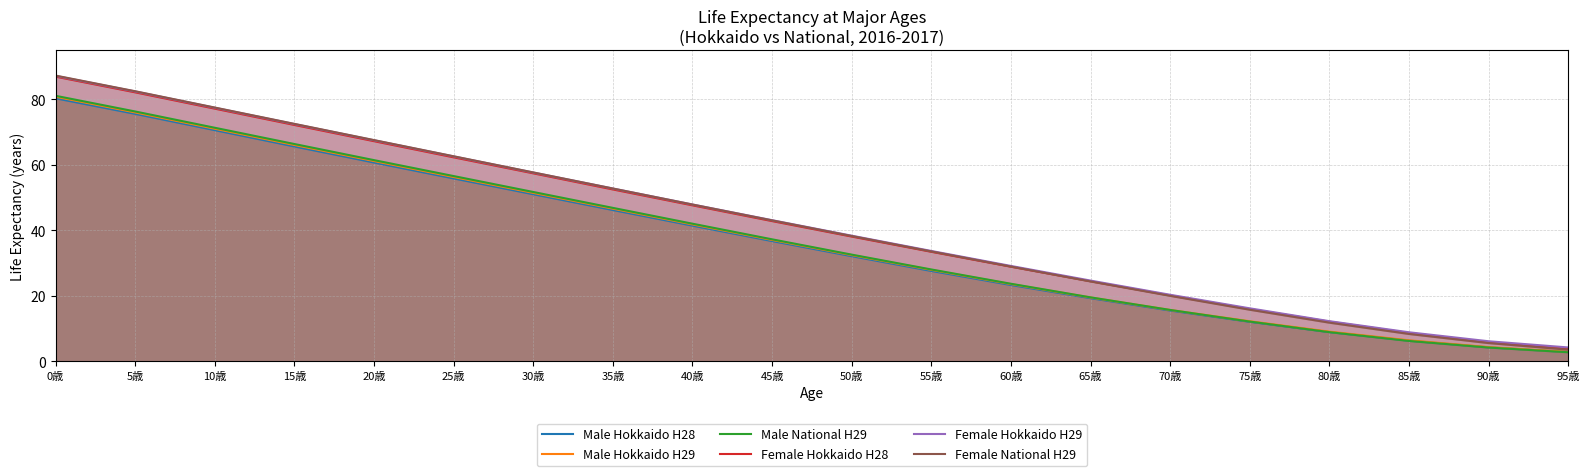

Is it true that Female Hokkaido H28 equals 16.0 at 75歳?

True